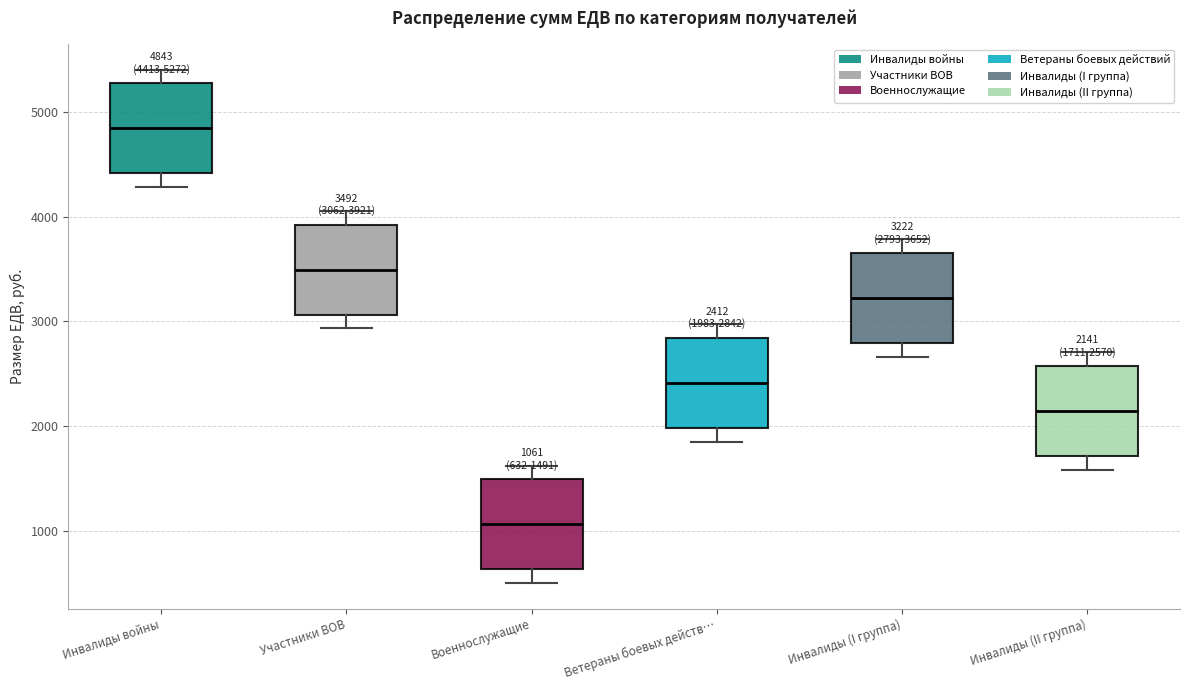

Which box's median line is the lowest?

Военнослужащие